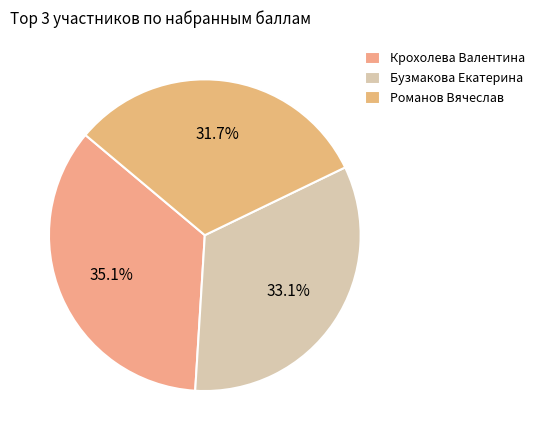

Rank the categories by value from highest to lowest.

Крохолева Валентина, Бузмакова Екатерина, Романов Вячеслав